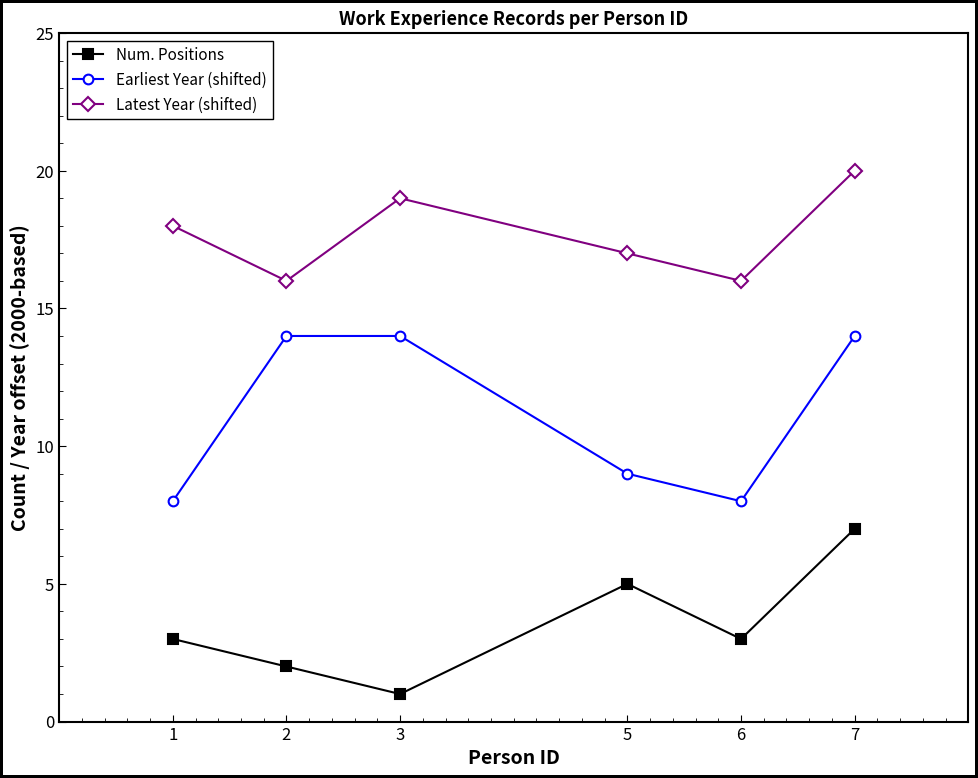

At 3, list the series in order from largest to smallest.

Latest Year (shifted), Earliest Year (shifted), Num. Positions